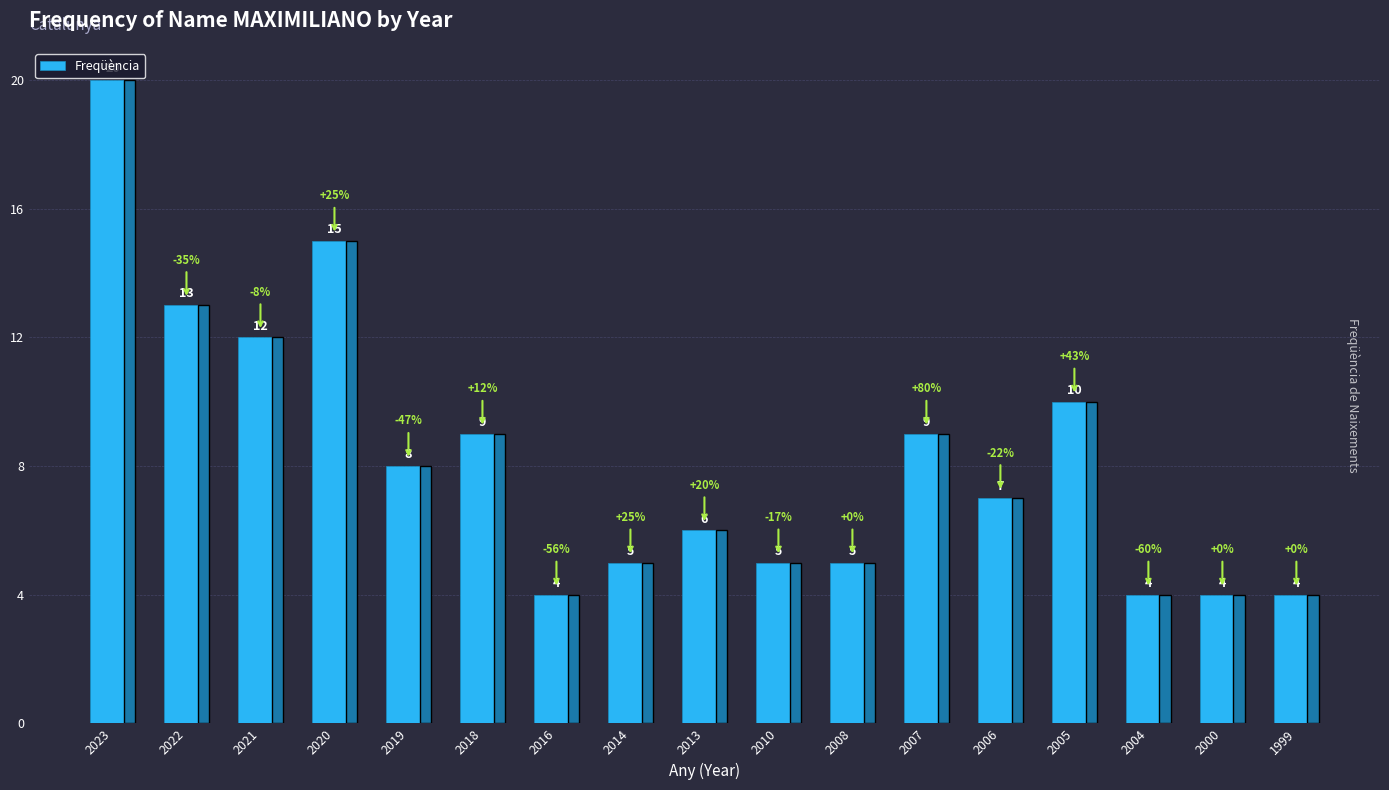

True or false: the data shows 6 at 2000.

False